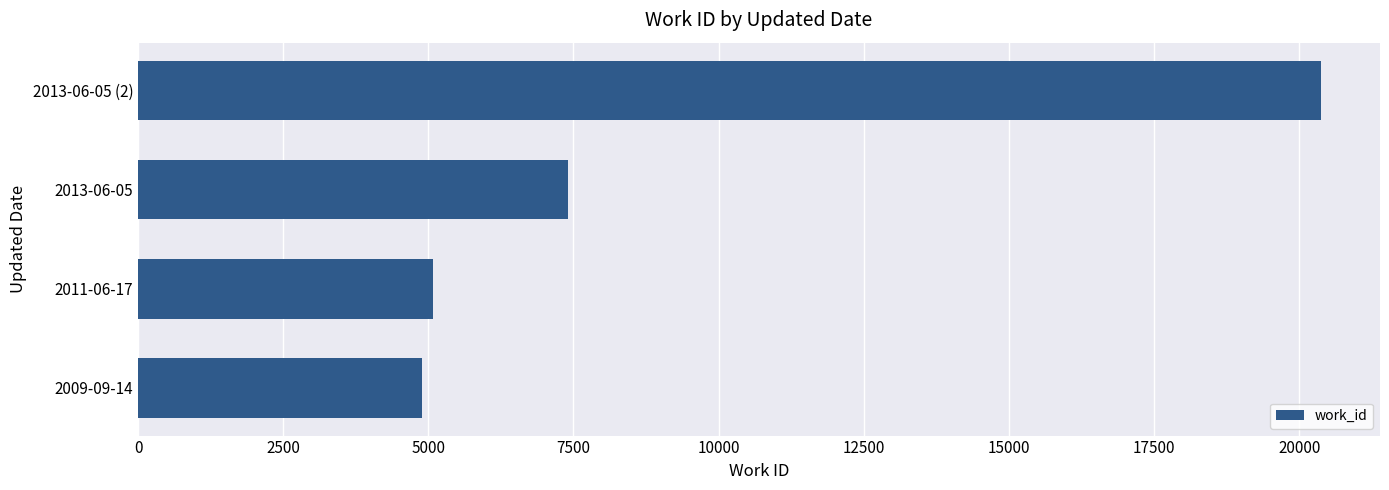

At which label is the value closest to 12633?

2013-06-05